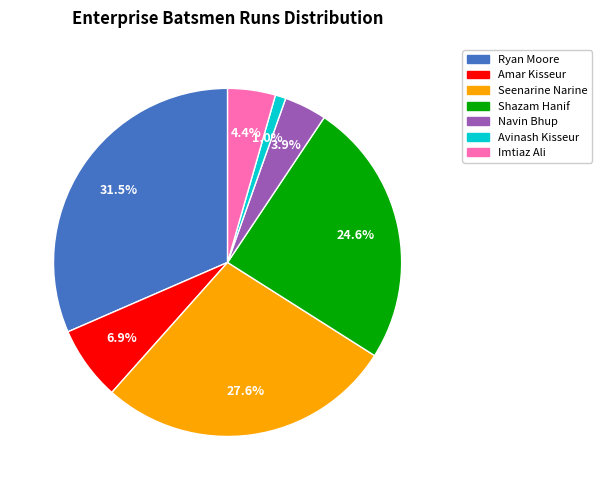

Is there a majority slice in this chart?

No